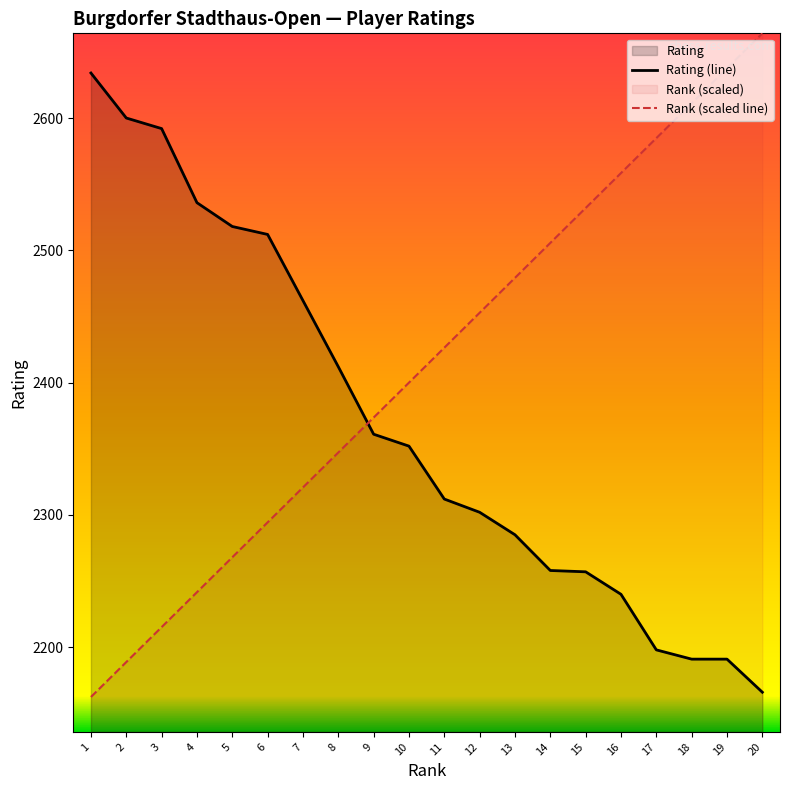

What is the minimum value for Rank (scaled line)?

2162.4